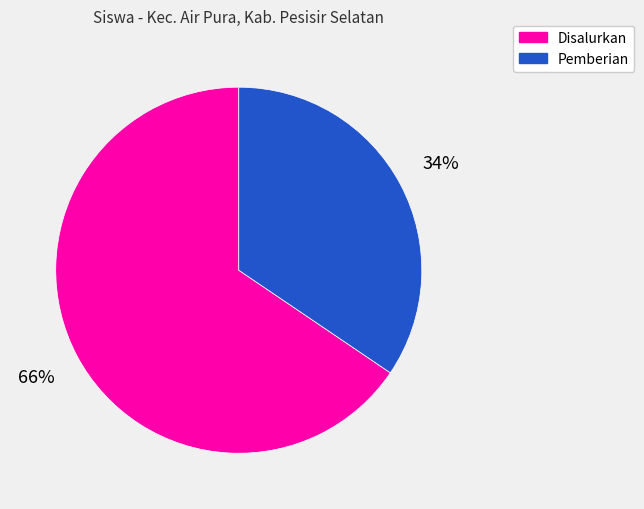

Rank the categories by value from lowest to highest.

Pemberian, Disalurkan